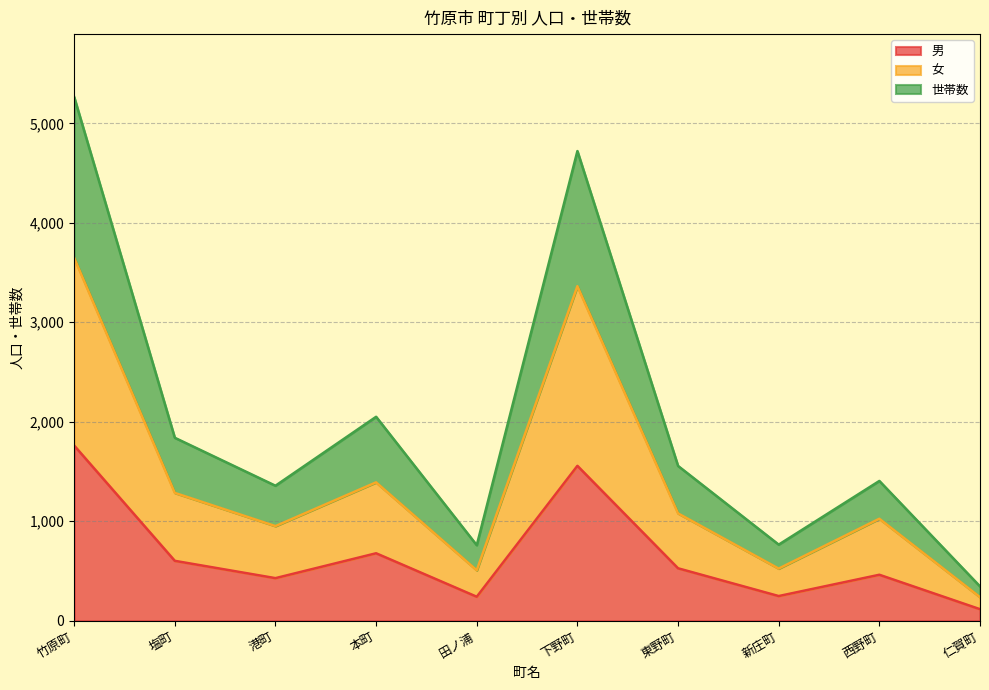

What is the label of the 4th point from the left?

本町